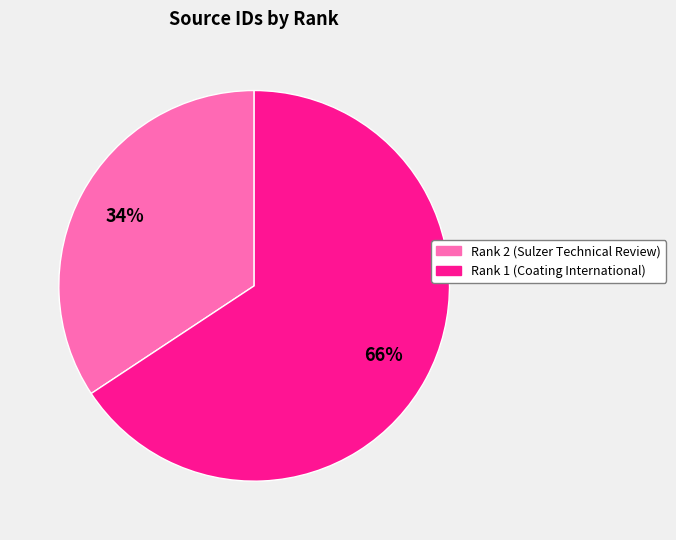

Do Rank 2 (Sulzer Technical Review) and Rank 1 (Coating International) together represent more than half of the pie?

Yes